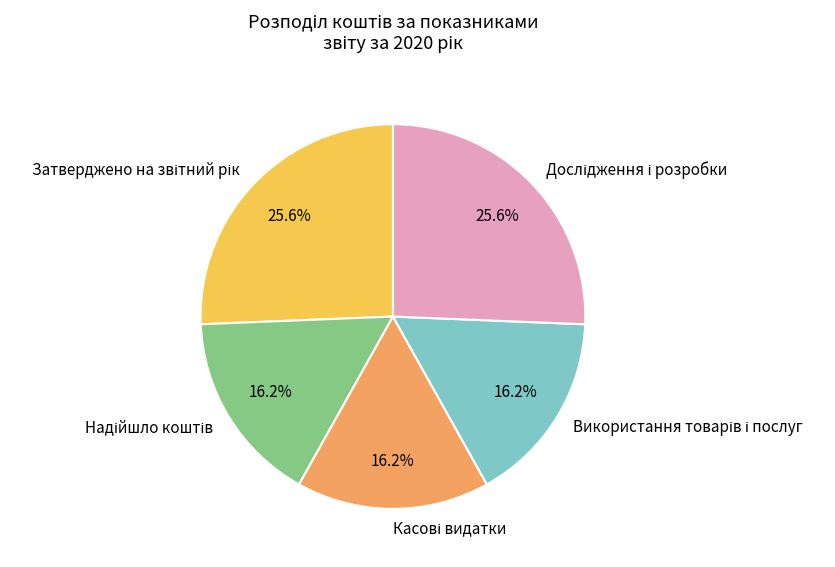

Is there a majority slice in this chart?

No